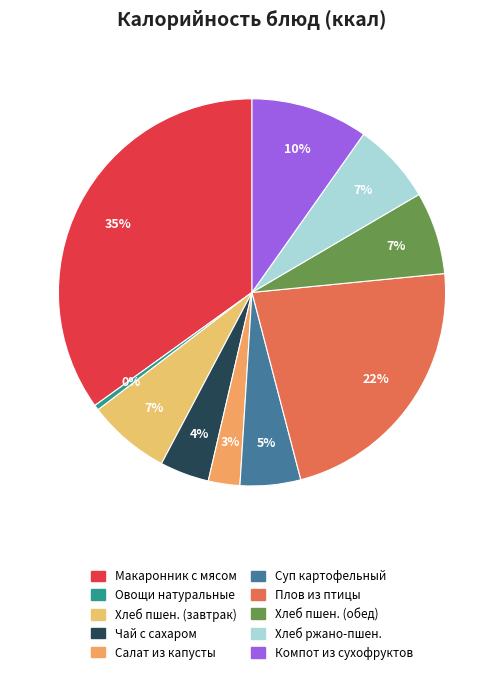

Count the number of slices in the pie.

10